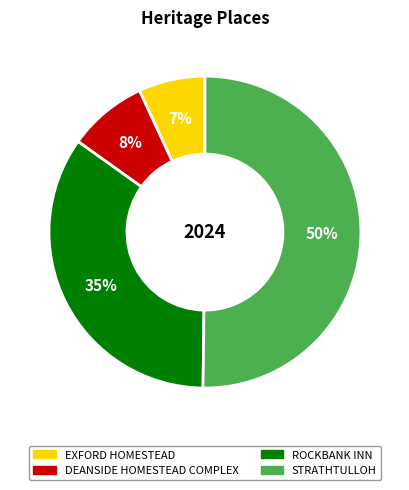

Which category has the smallest portion of the pie?

EXFORD HOMESTEAD